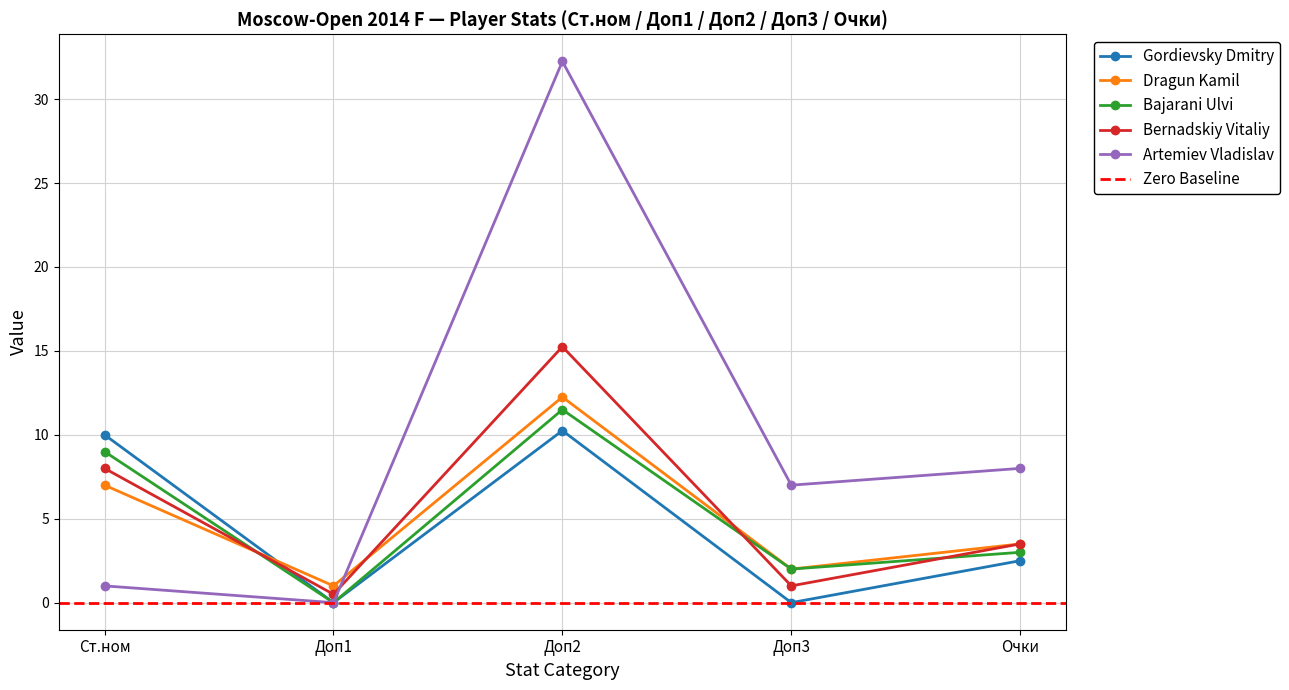

Does the chart display data point markers on the line(s)?

Yes